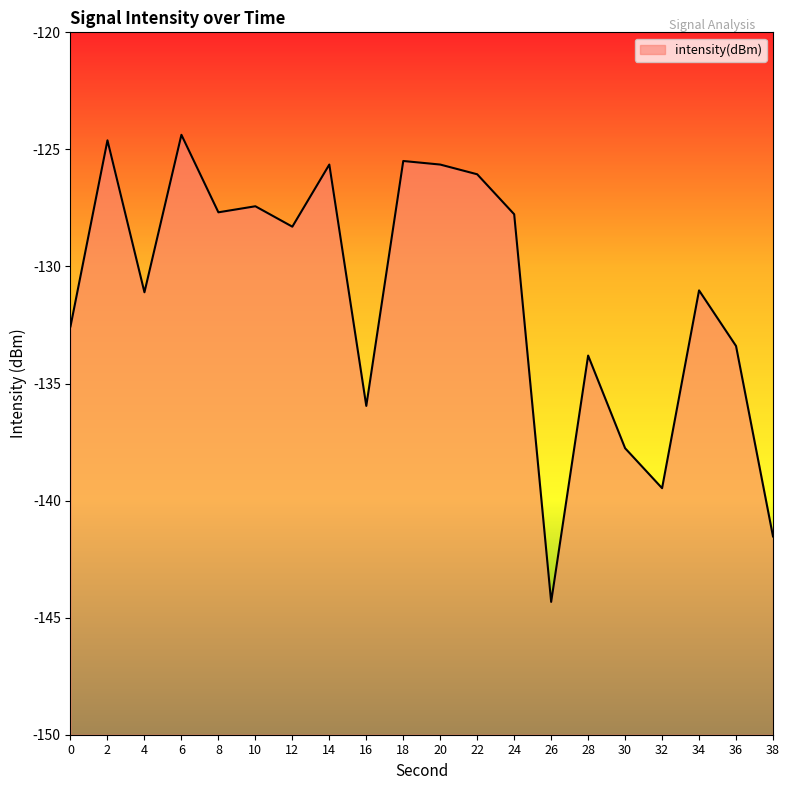

True or false: there are more than 2 points higher than both neighbors.

True